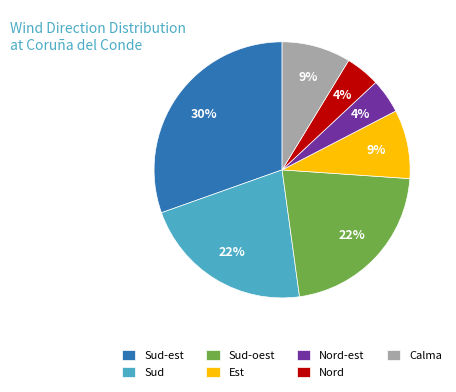

Is the sum of Est and Nord greater than half?

No